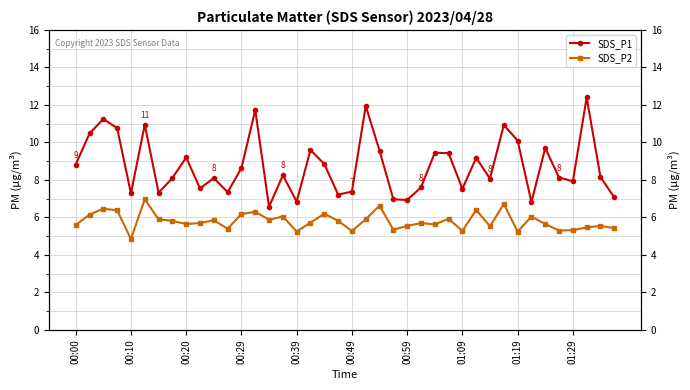

What are all the series names shown in the legend?

SDS_P1, SDS_P2